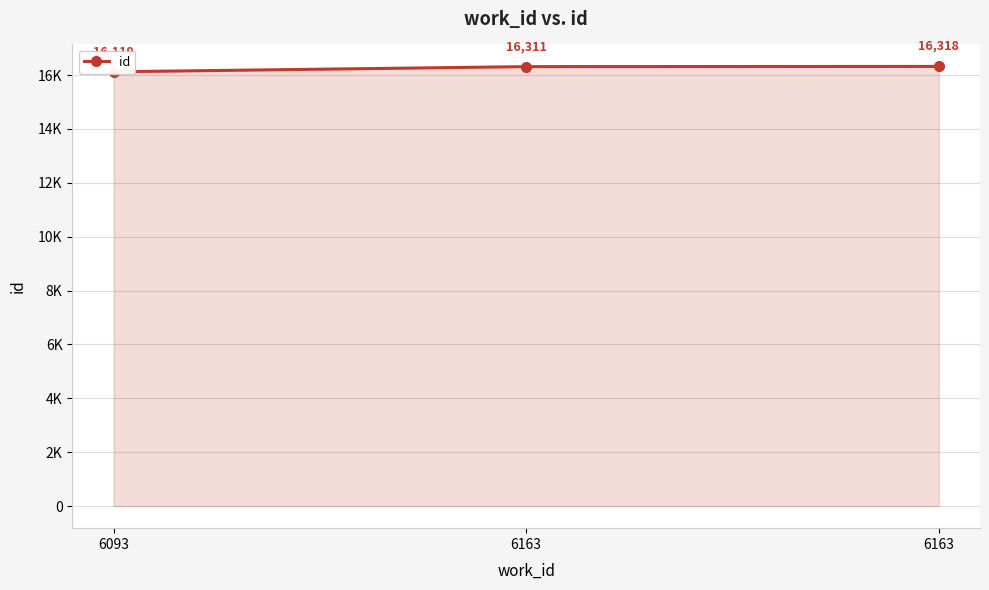

True or false: the data shows 5077 at 6093.

False